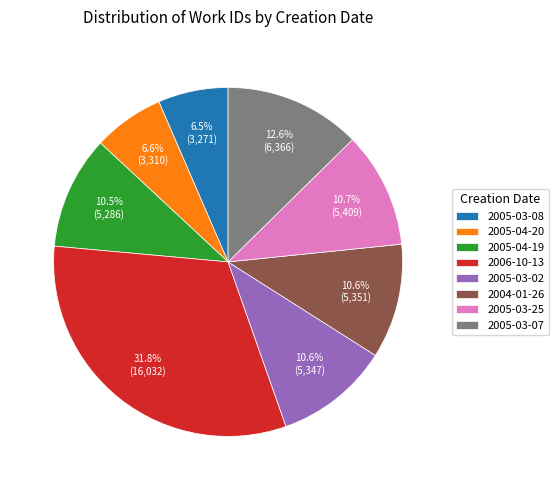

To the nearest percent, what is the combined percentage of 2005-03-25 and 2005-03-07?

23%